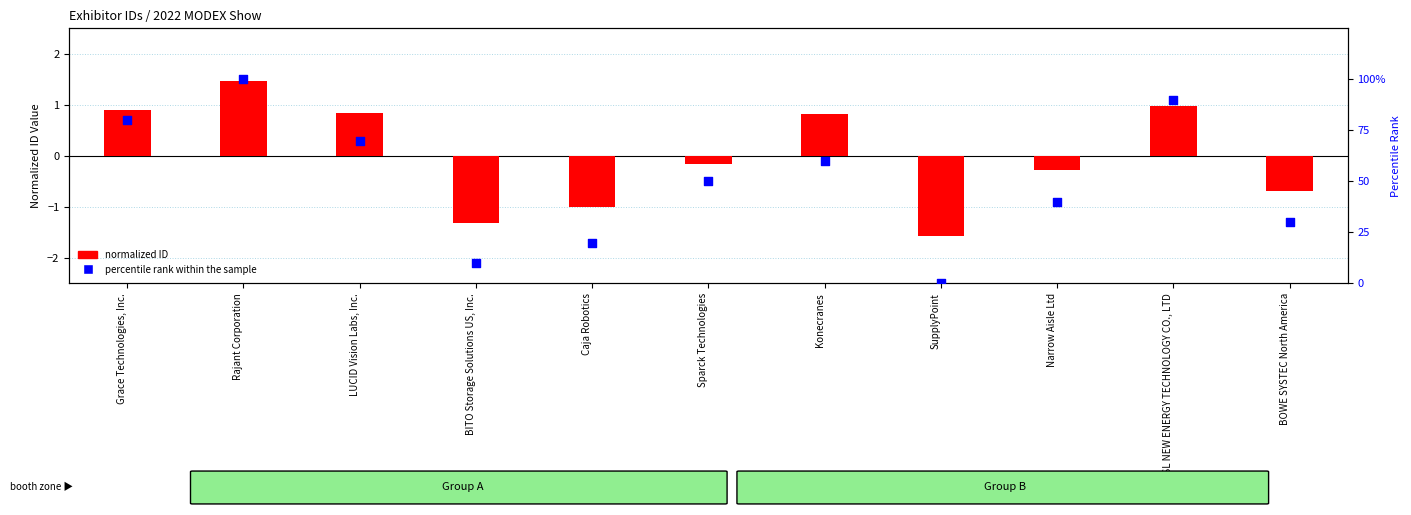

Is the value of normalized ID at Caja Robotics greater than the value of percentile rank within the sample at BOWE SYSTEC North America?

No